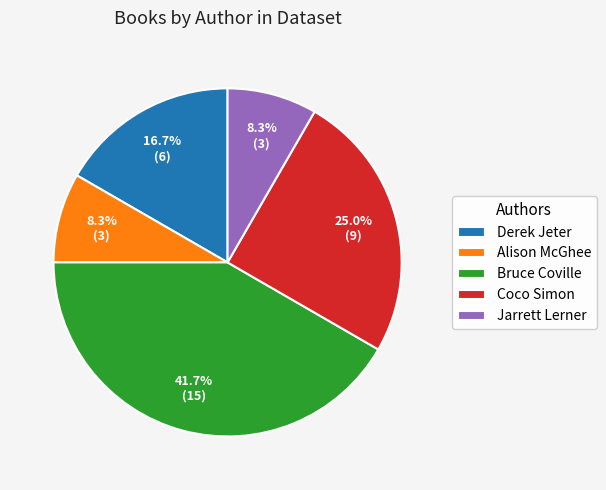

Is there any slice that represents more than half of the pie?

No